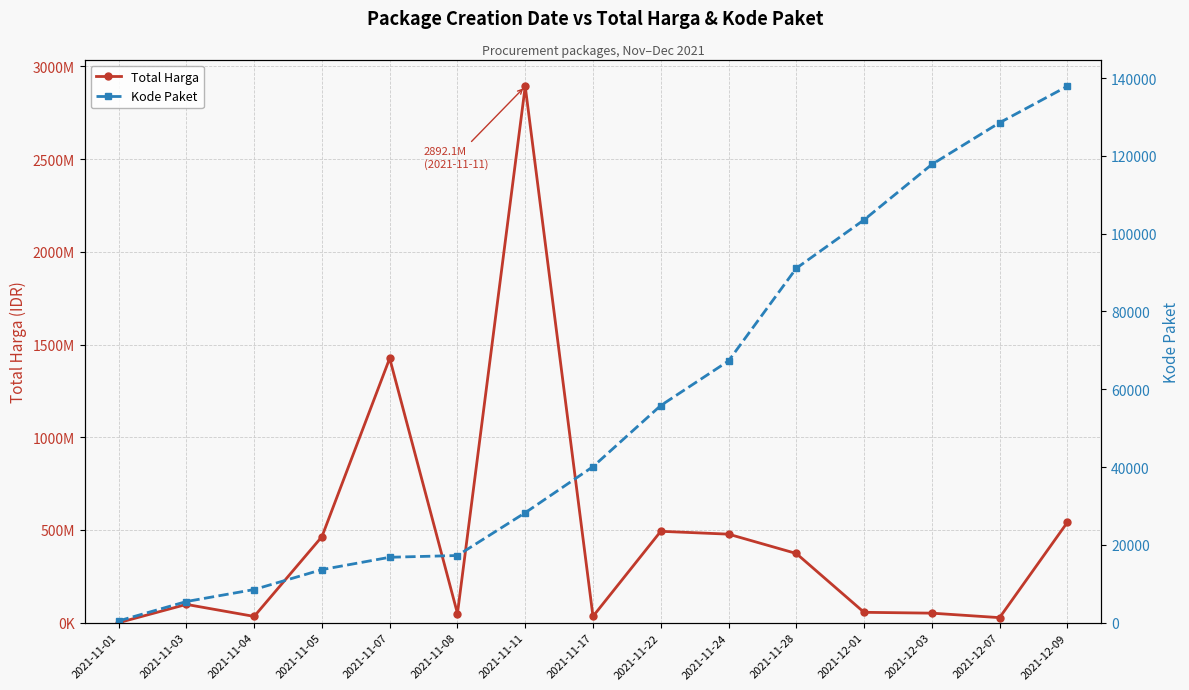

Reading left to right, extract all data points from this chart.

Total Harga: 2021-11-01=333600	2021-11-03=98772570	2021-11-04=34000000	2021-11-05=464002100	2021-11-07=1425867900	2021-11-08=49730040	2021-11-11=2892122000	2021-11-17=34292000	2021-11-22=493000000	2021-11-24=477600000	2021-11-28=373404000	2021-12-01=56152800	2021-12-03=51601000	2021-12-07=27412000	2021-12-09=541071000
Kode Paket: 2021-11-01=464	2021-11-03=5449	2021-11-04=8530	2021-11-05=13652	2021-11-07=16823	2021-11-08=17272	2021-11-11=28271	2021-11-17=40112	2021-11-22=55826	2021-11-24=67279	2021-11-28=91101	2021-12-01=103541	2021-12-03=117783	2021-12-07=128516	2021-12-09=137876